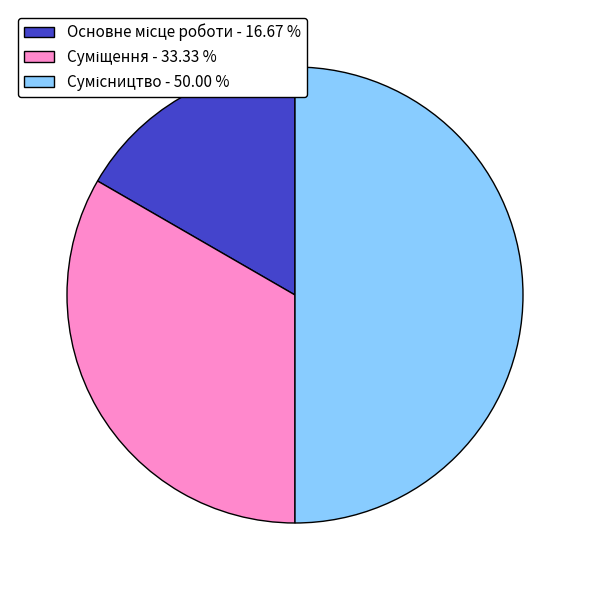

How many slices are in this pie chart?

3